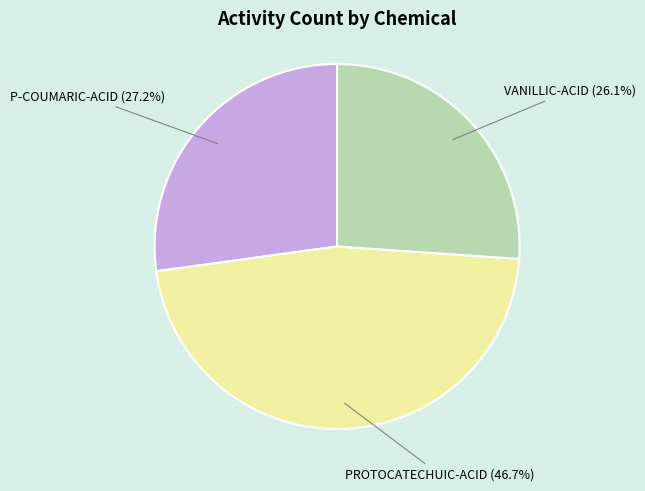

Does any single category account for the majority?

No